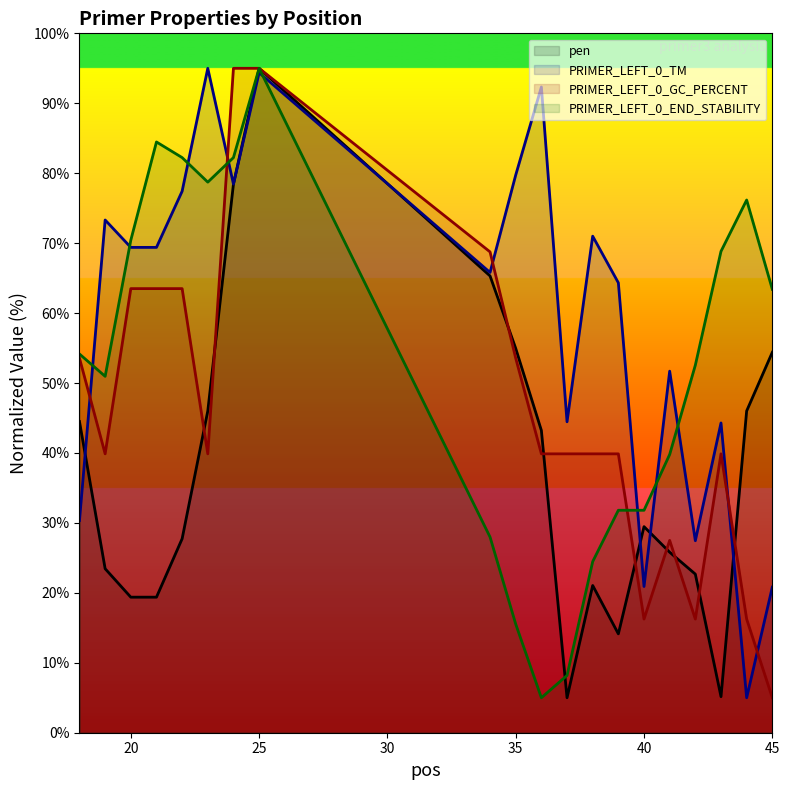

True or false: PRIMER_LEFT_0_END_STABILITY has a value of 38.1 at 34.

False